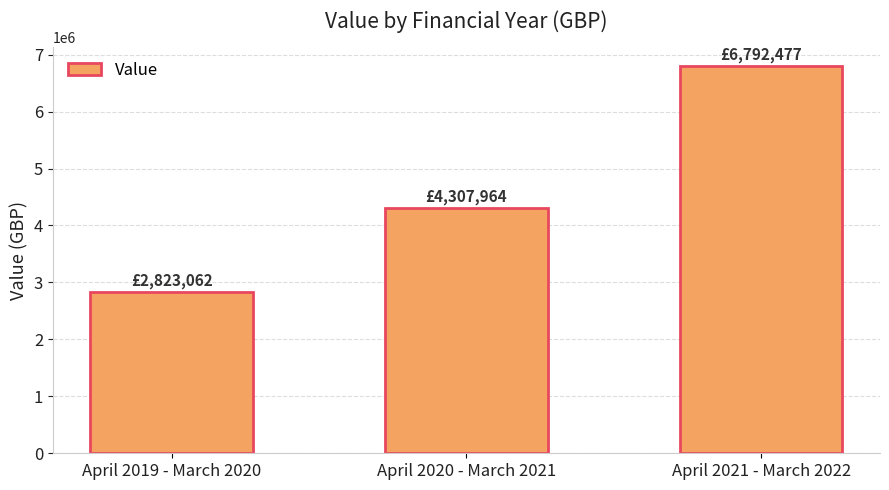

Between April 2020 - March 2021 and April 2021 - March 2022, which is larger?

April 2021 - March 2022